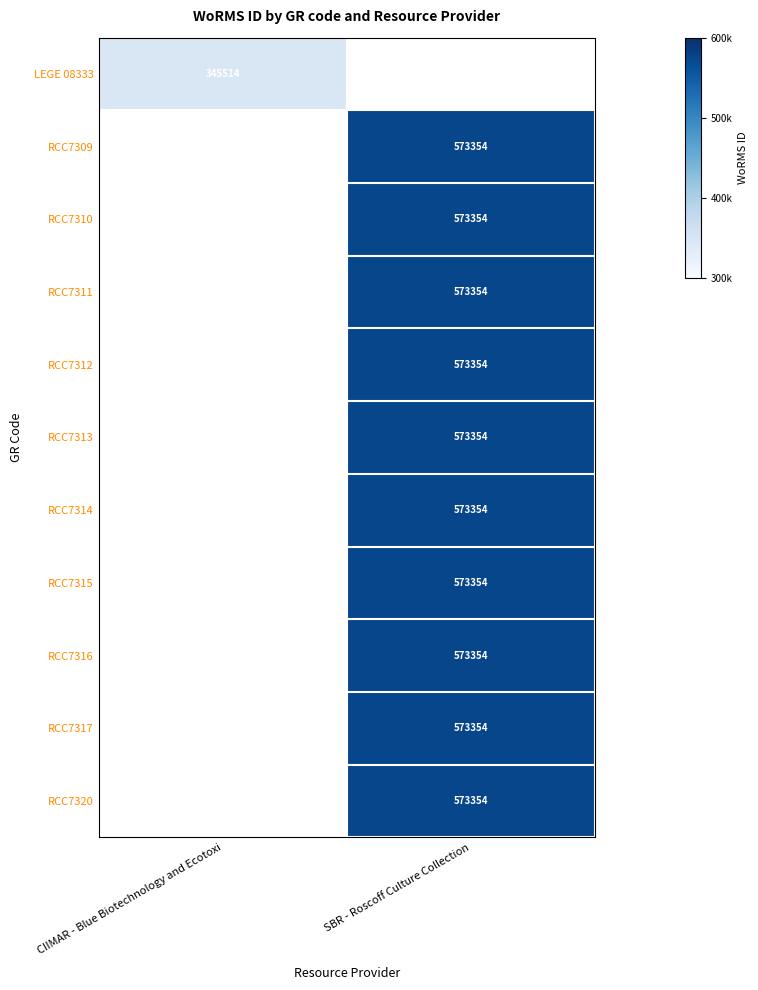

True or false: RCC7312 has a value of 573354 at SBR - Roscoff Culture Collection.

True